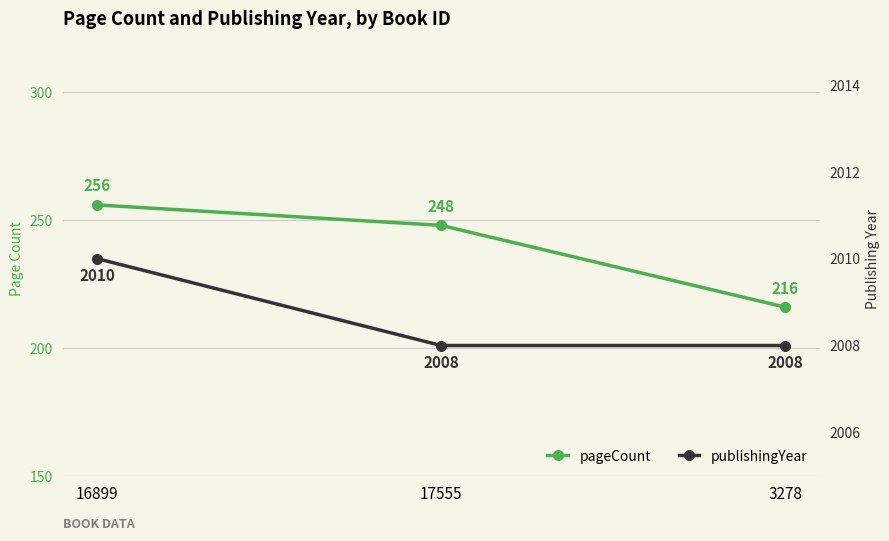

Is this an area chart (filled region under the line)?

No